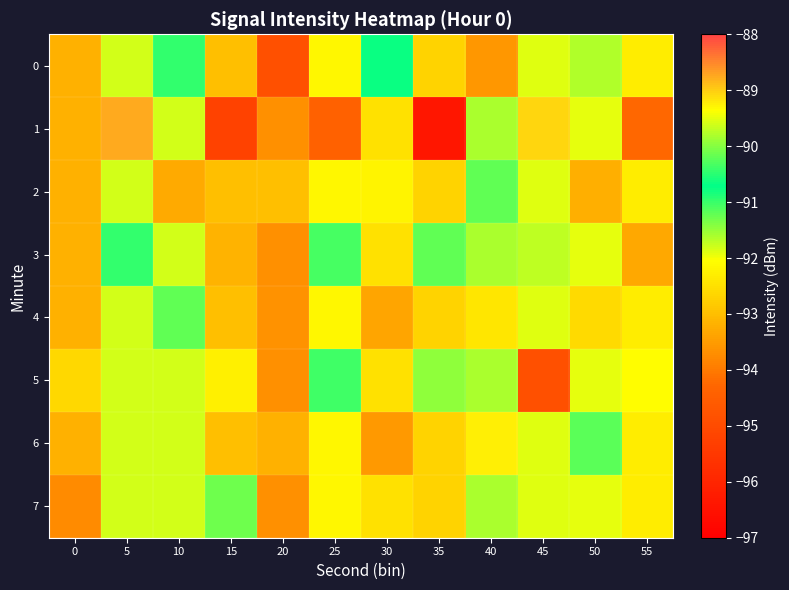

Which series has the largest range (max minus min)?

1